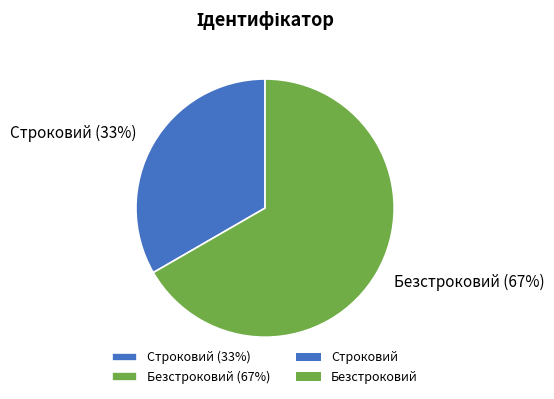

Which category has the biggest portion of the pie?

Безстроковий